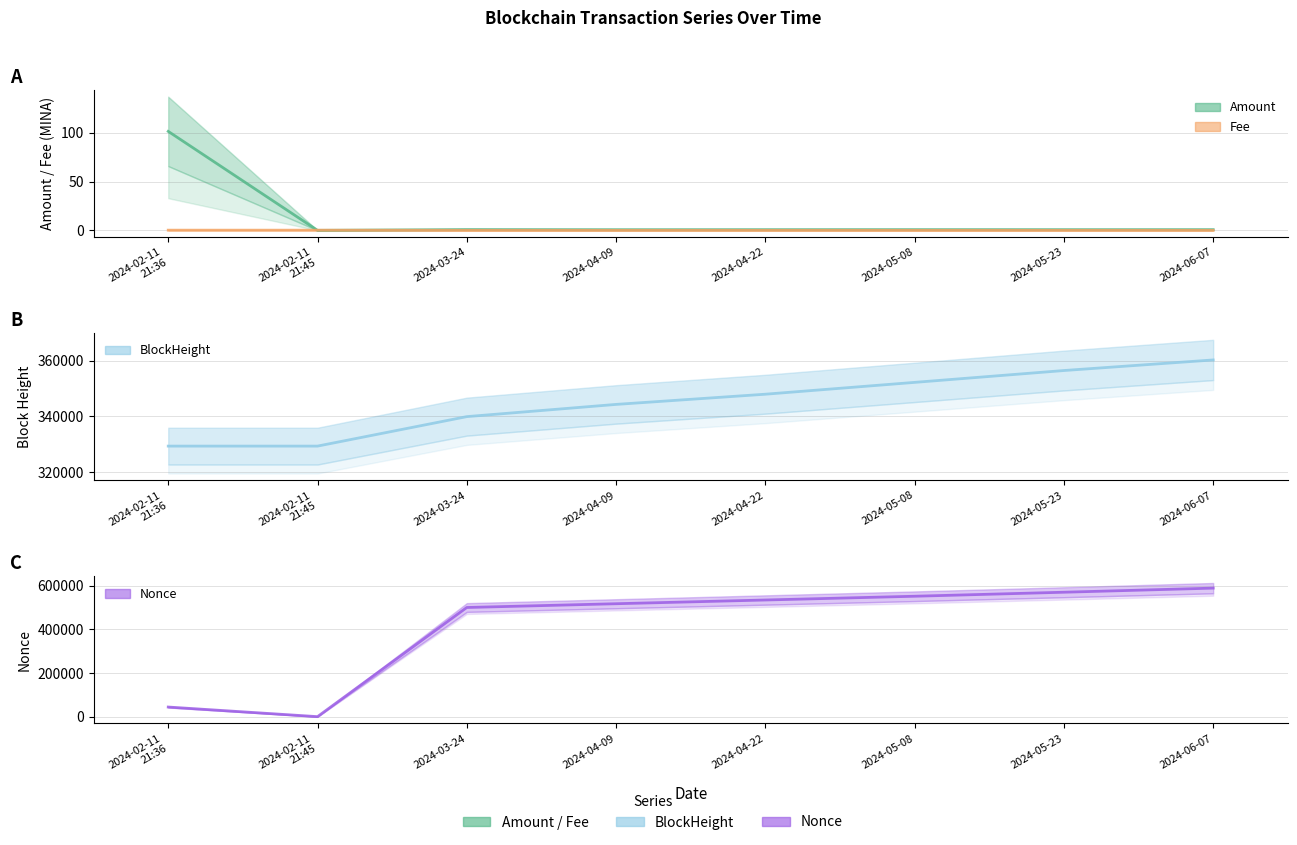

Which category has the lowest value in the Amount series?

2024-02-11
21:45